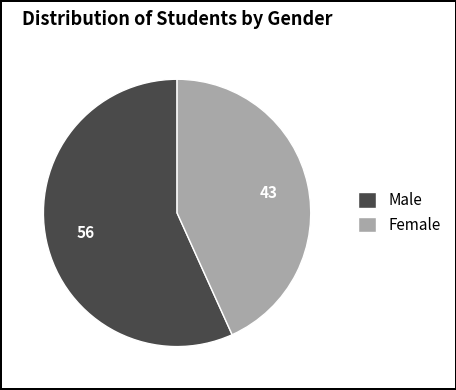

Count the number of slices in the pie.

2